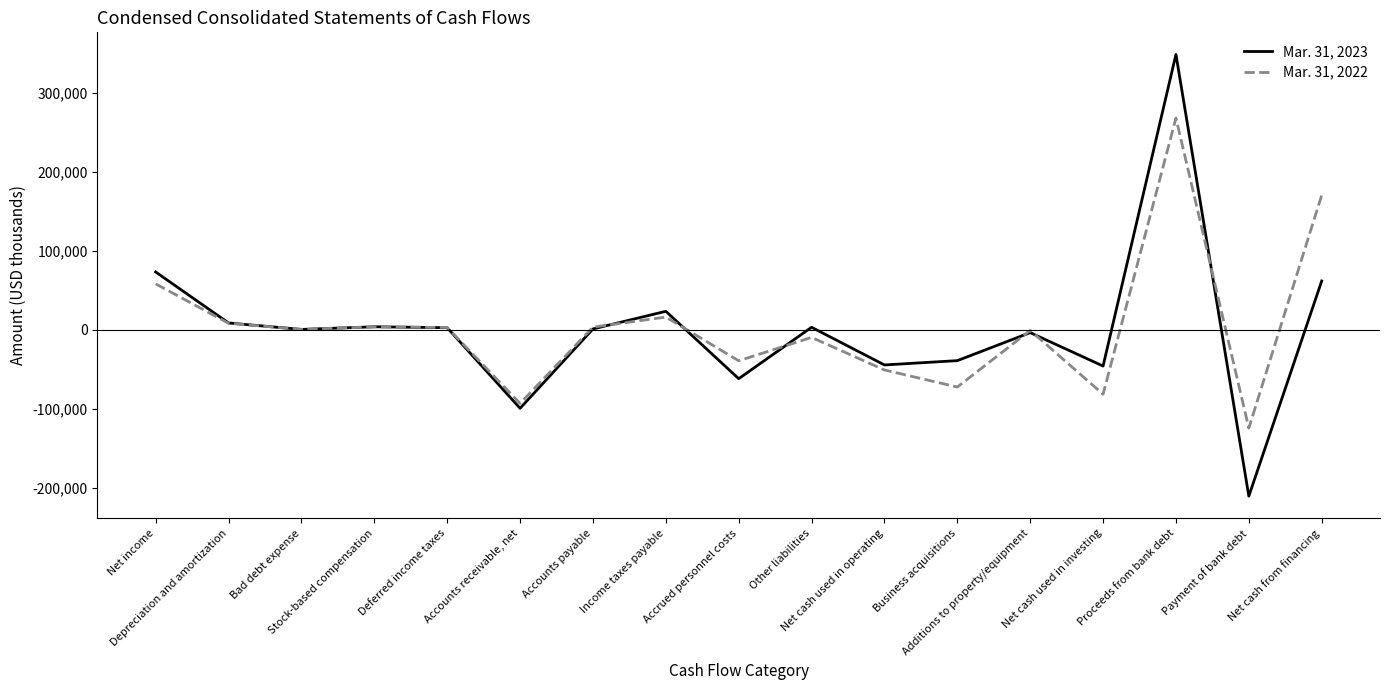

Rank the series by their average value, from highest to lowest.

Mar. 31, 2022, Mar. 31, 2023